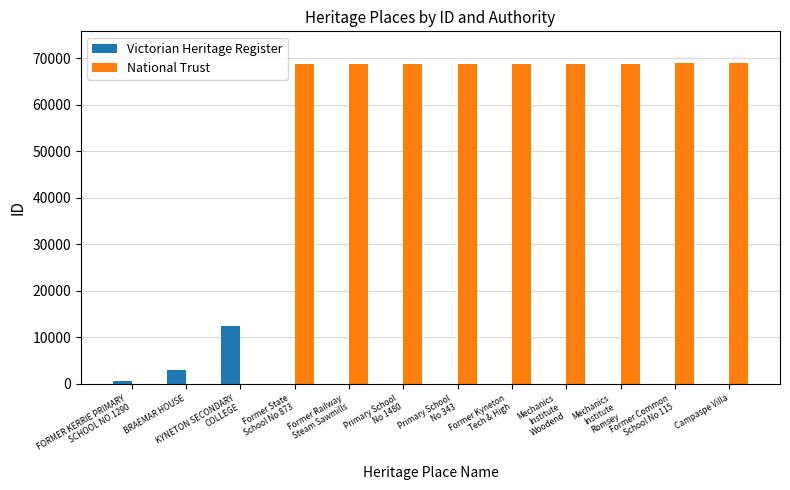

What is the greatest value displayed?

68922